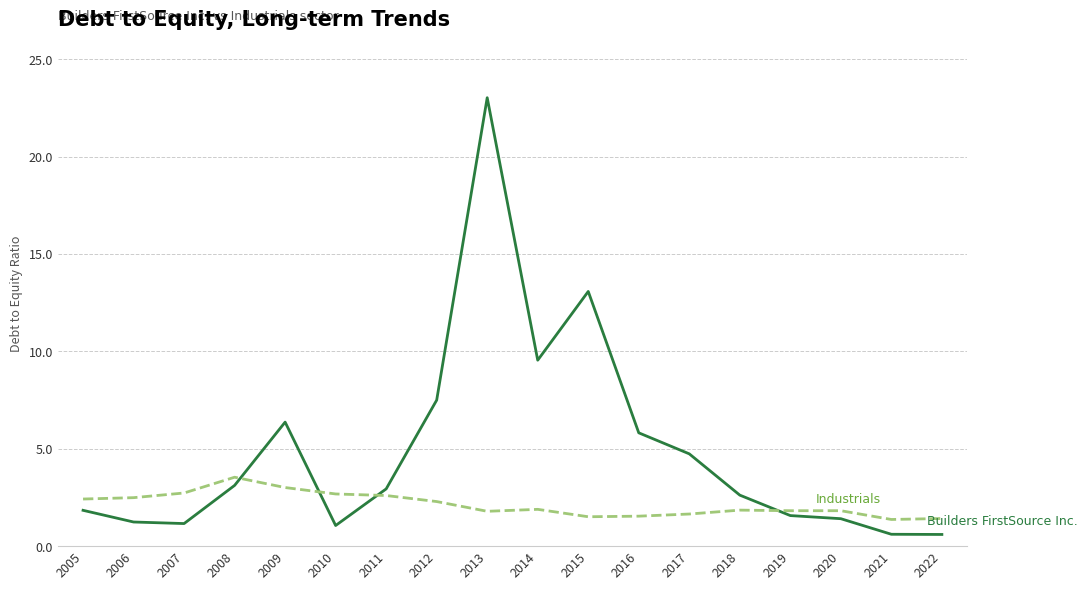

What is the total value across all series at 2014?

11.4